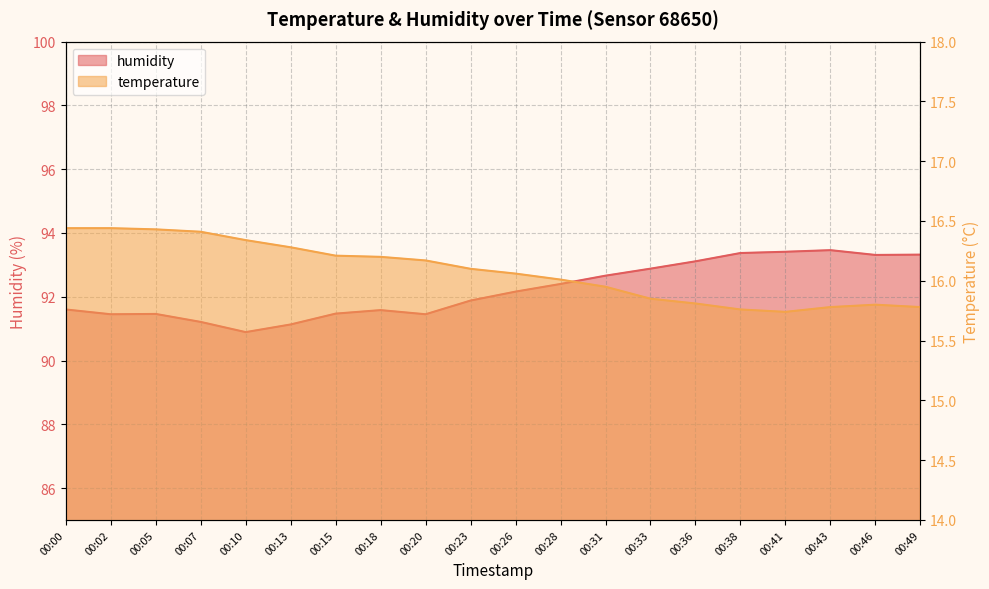

True or false: humidity and temperature cross at least once.

False